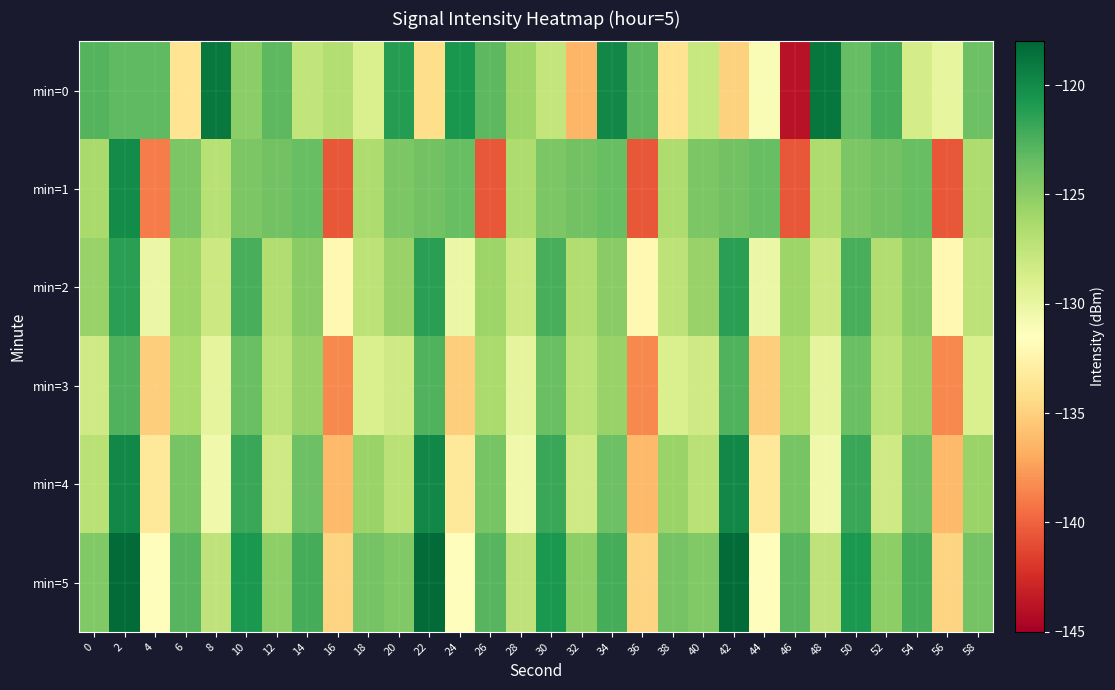

What is the minimum value shown in the chart?

-143.9